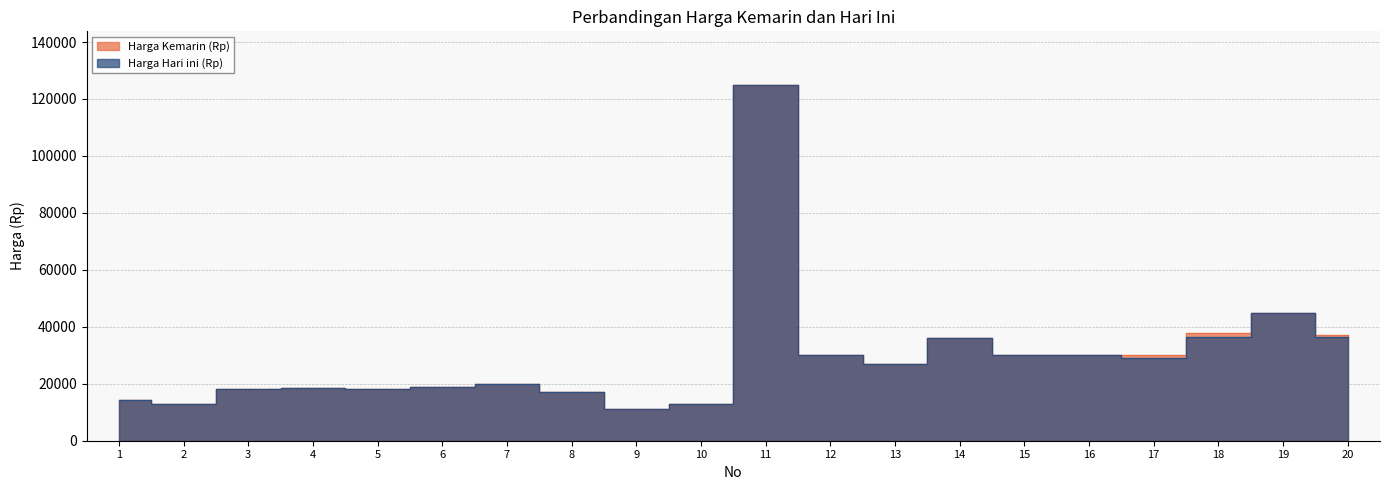

What is the value of the Harga Hari ini (Rp) point at the 7th from the left?

20000